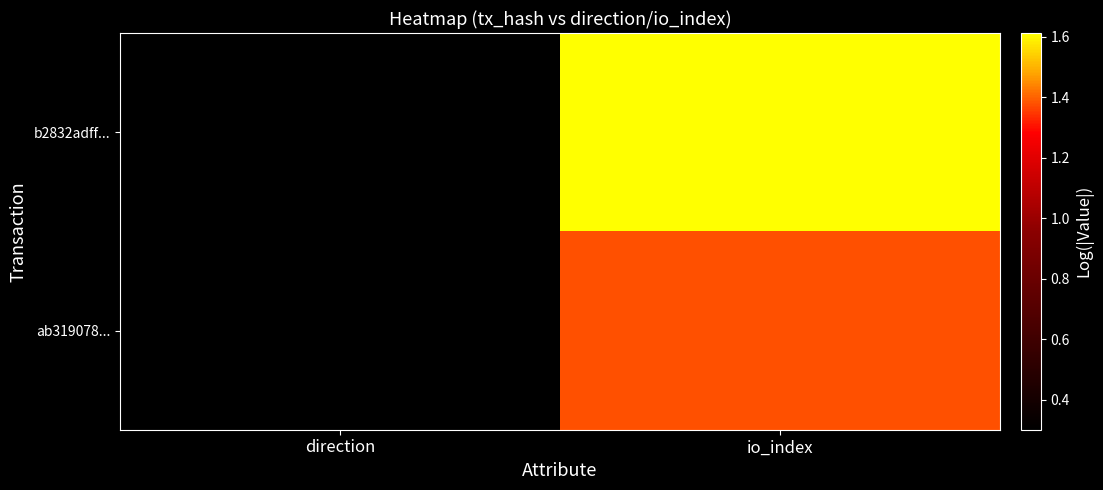

At which category is the sum across all series the highest?

io_index